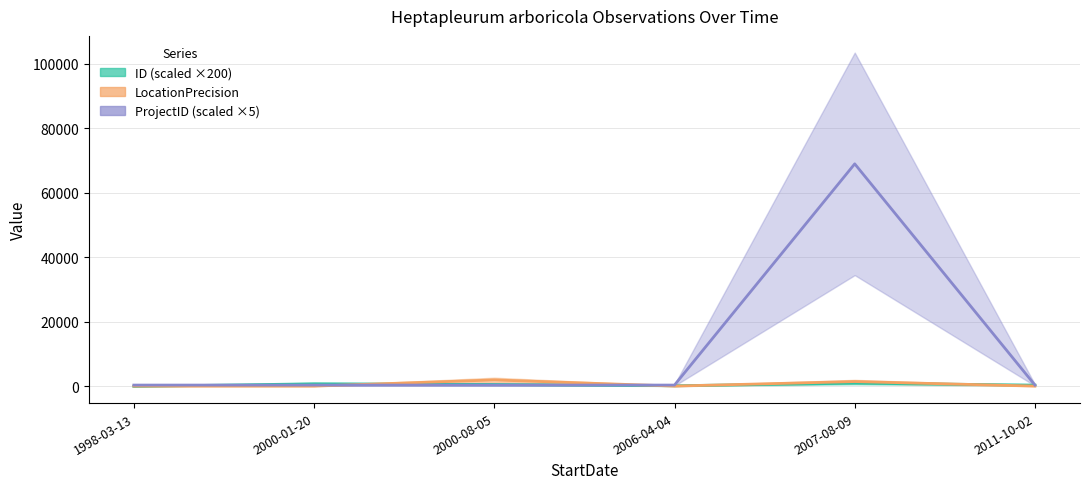

What is the label of the 6th point from the right?

1998-03-13